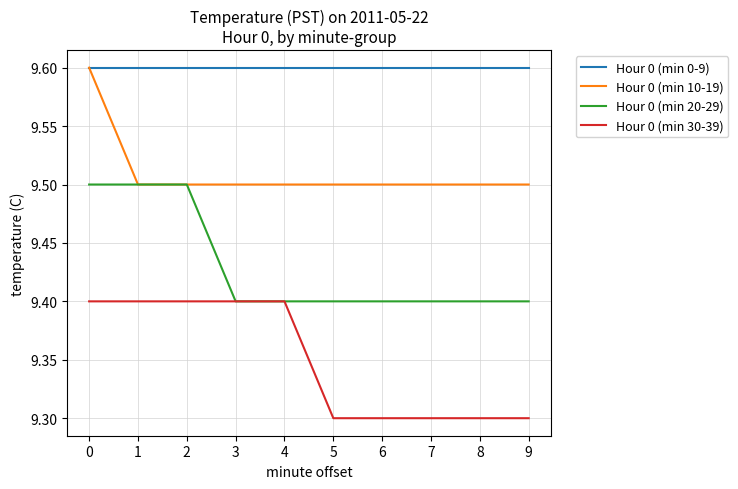

The value of Hour 0 (min 0-9) at 8 is 17.1. True or false?

False